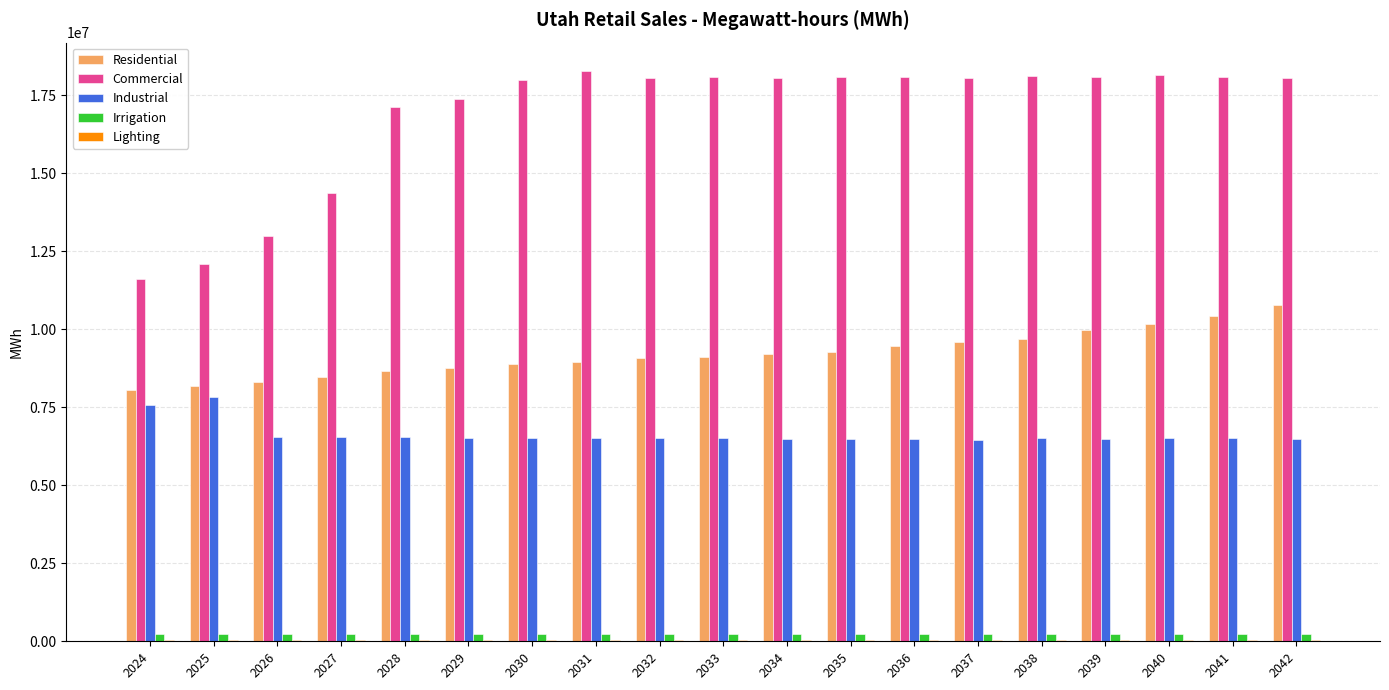

Which series has the largest total across all categories?

Commercial